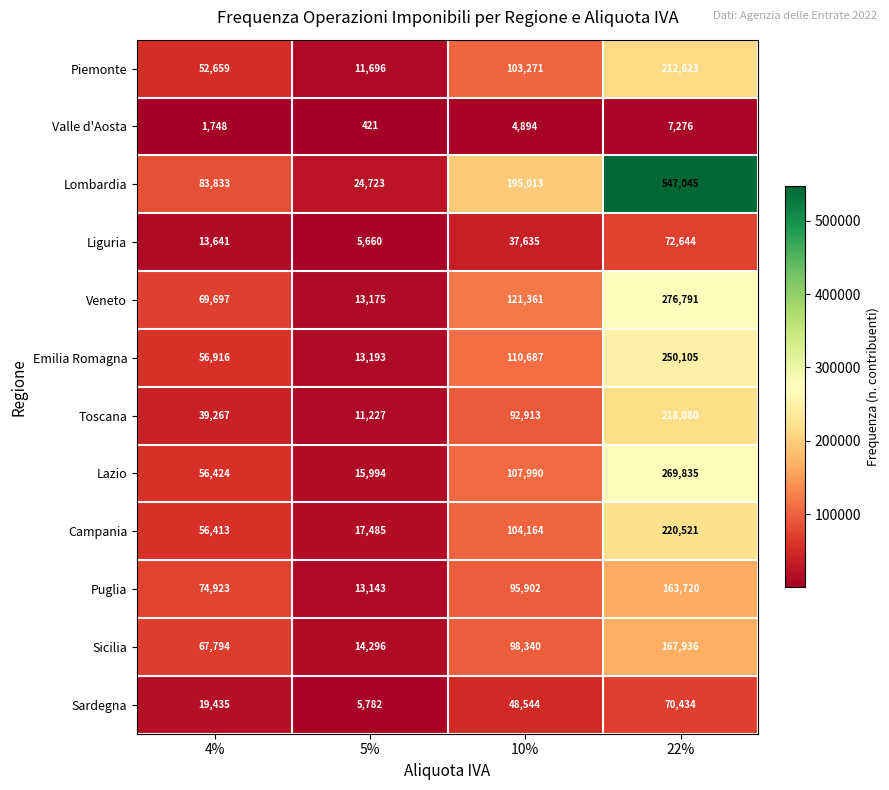

What is the sum of the Puglia values at 10% and 5%?

109045